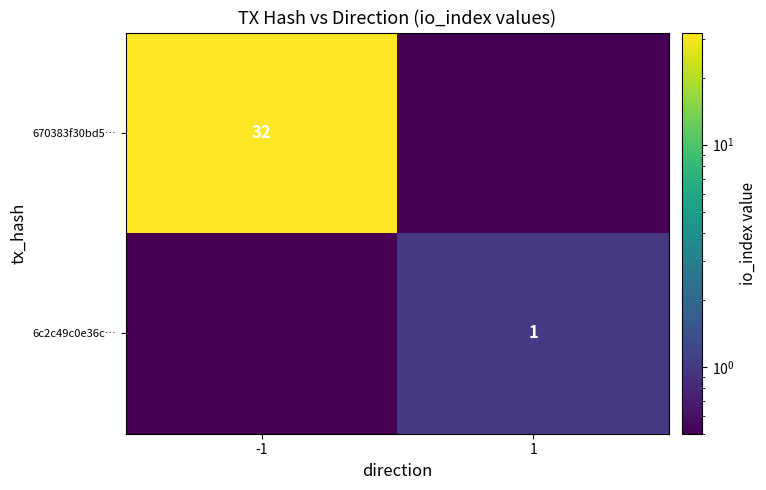

The value of 6c2c49c0e36c… at 1 is 1.6. True or false?

False